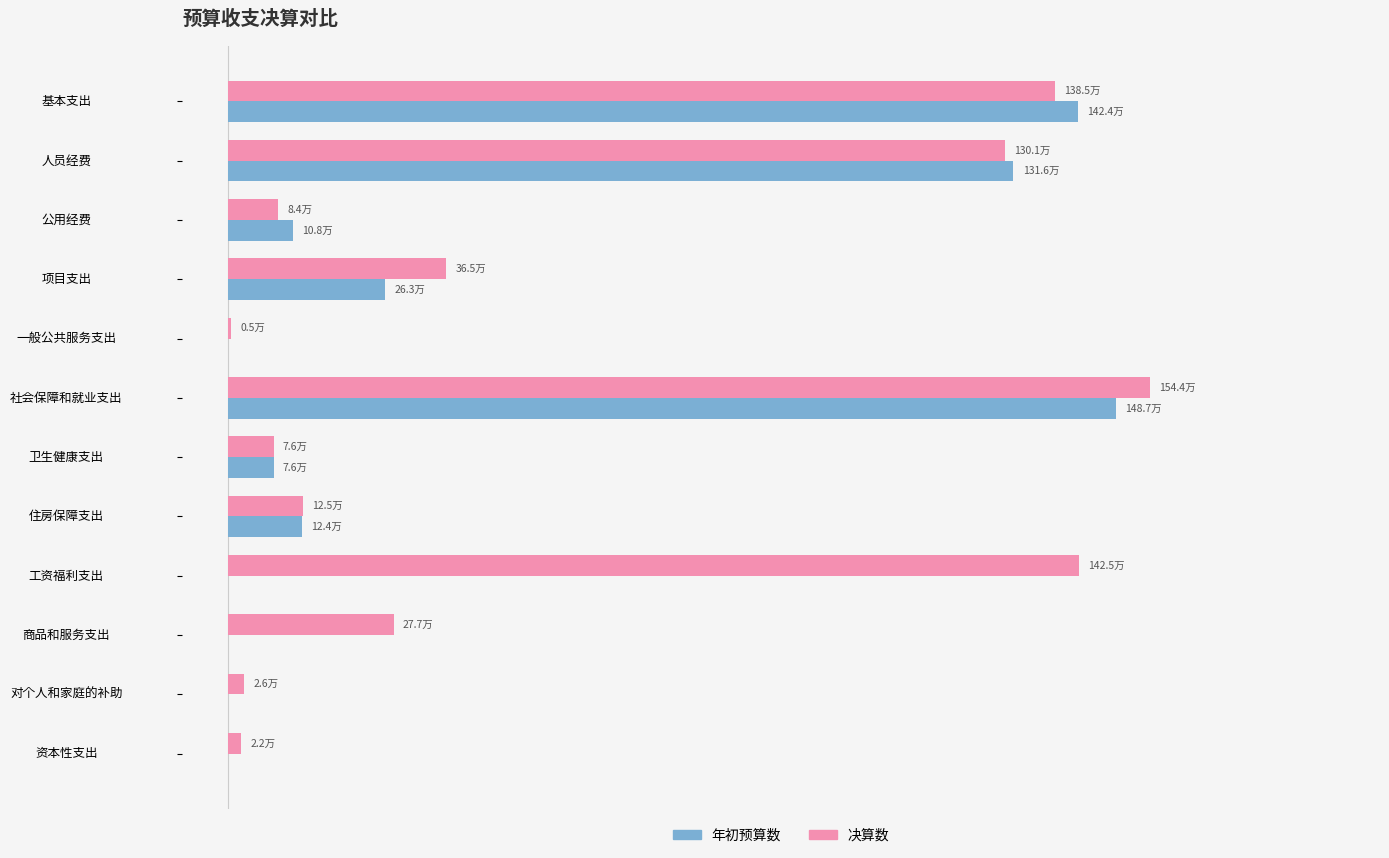

What are all the series names shown in the legend?

年初预算数, 决算数